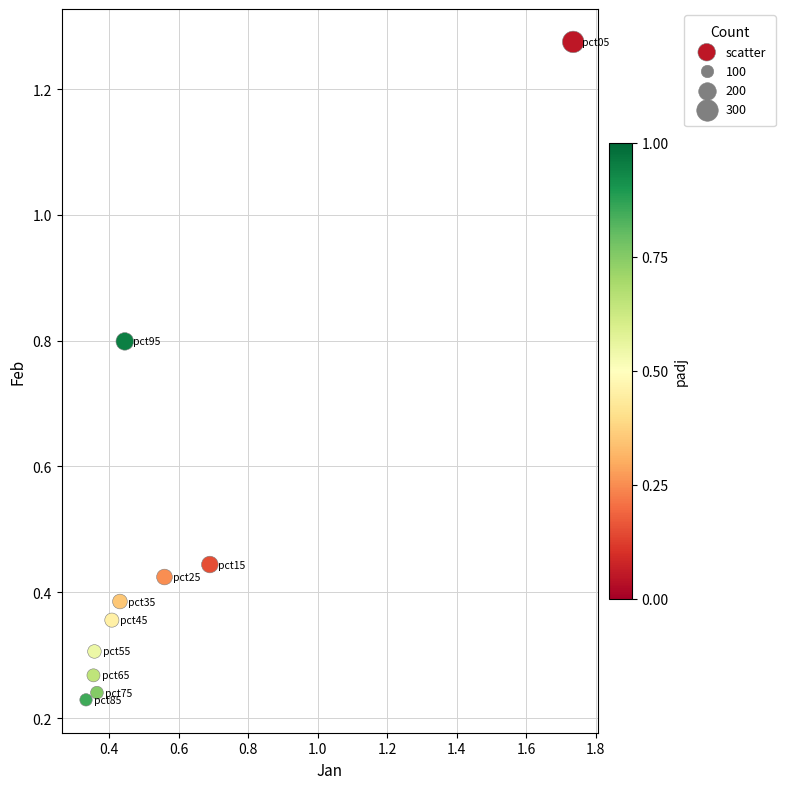

What is the average X value?

0.6